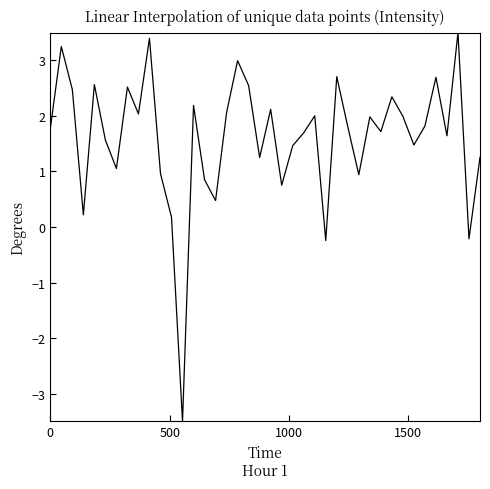

What is the minimum value shown in the chart?

-3.5